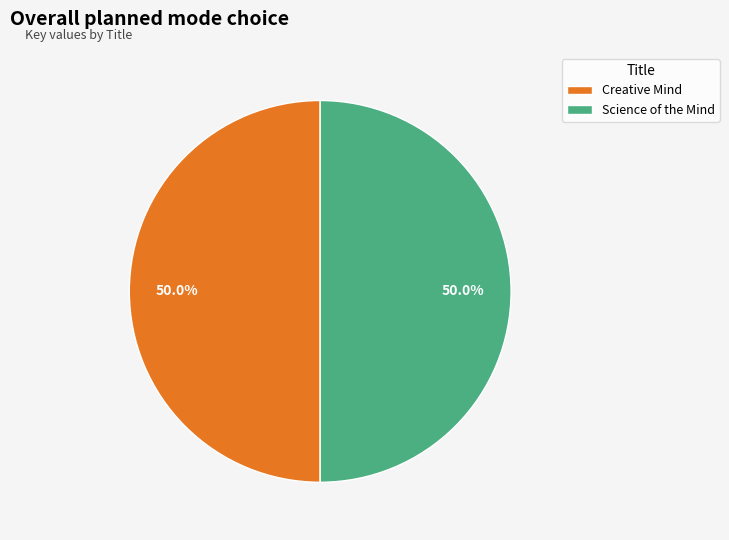

What is the ratio of the value at Science of the Mind to the value at Creative Mind?

1.0